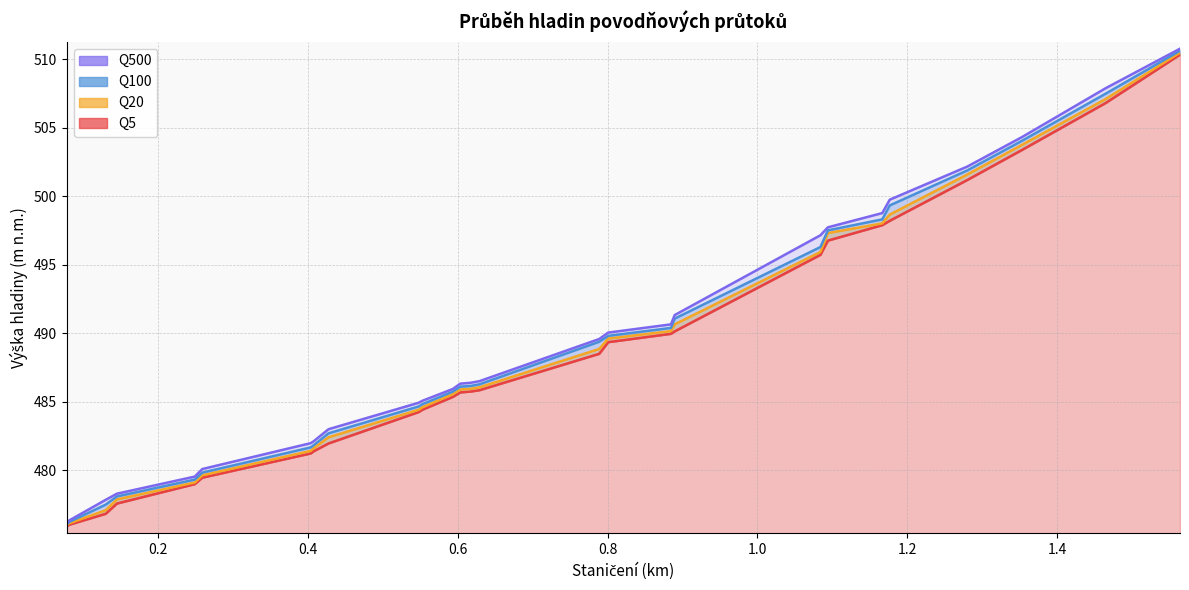

True or false: Q500 has a value of 478.3 at 0.1455.

True